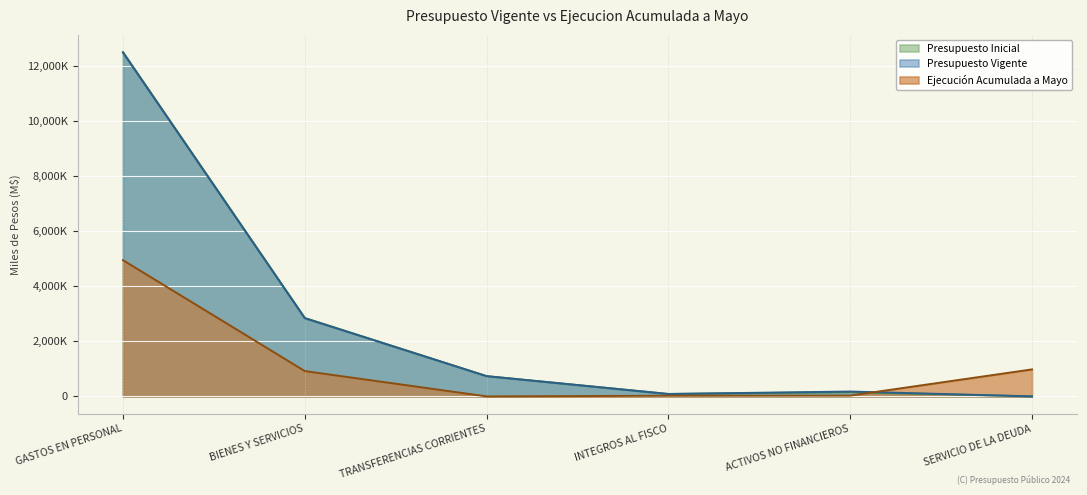

What is the sum of the Presupuesto Inicial values at BIENES Y SERVICIOS and TRANSFERENCIAS CORRIENTES?

3583343